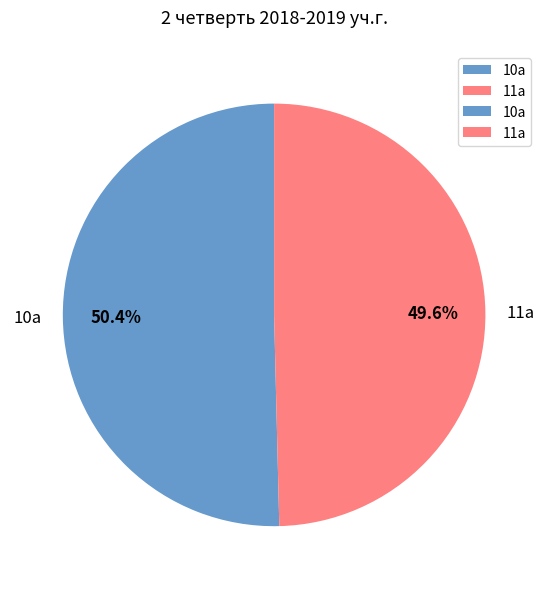

Is it true that 11а is 50% of the pie?

True